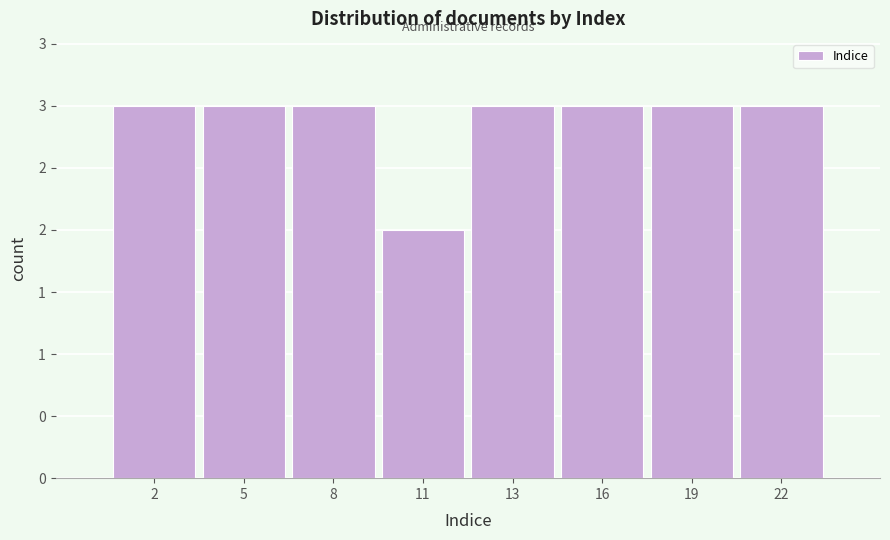

Does the chart contain any negative values?

No